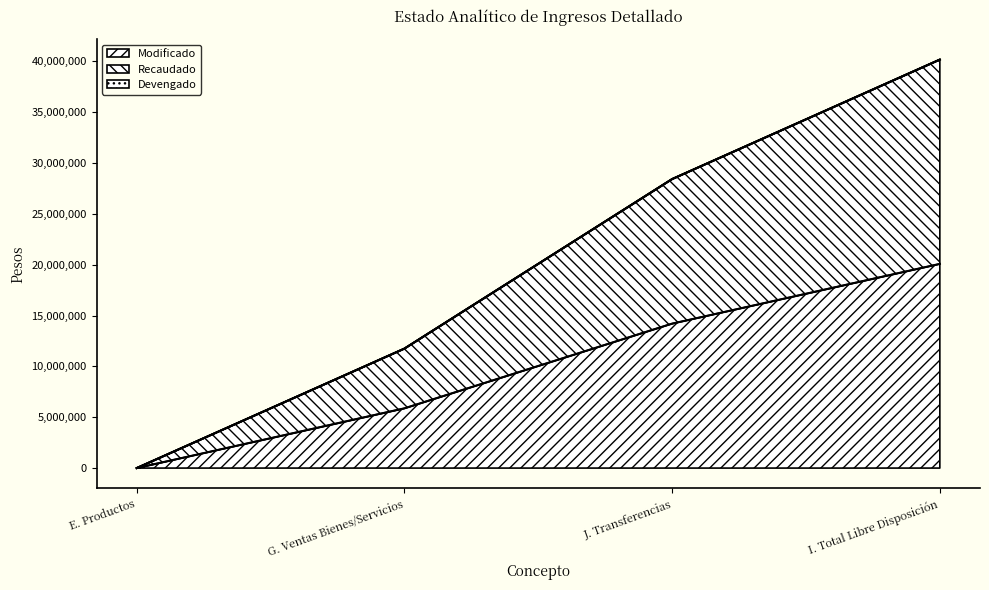

At how many categories does at least one series exceed 13960661?

2